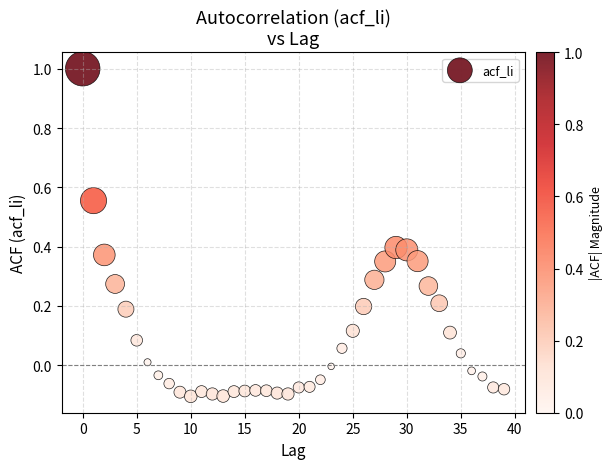

What is the range of Y values (max minus min)?

1.1